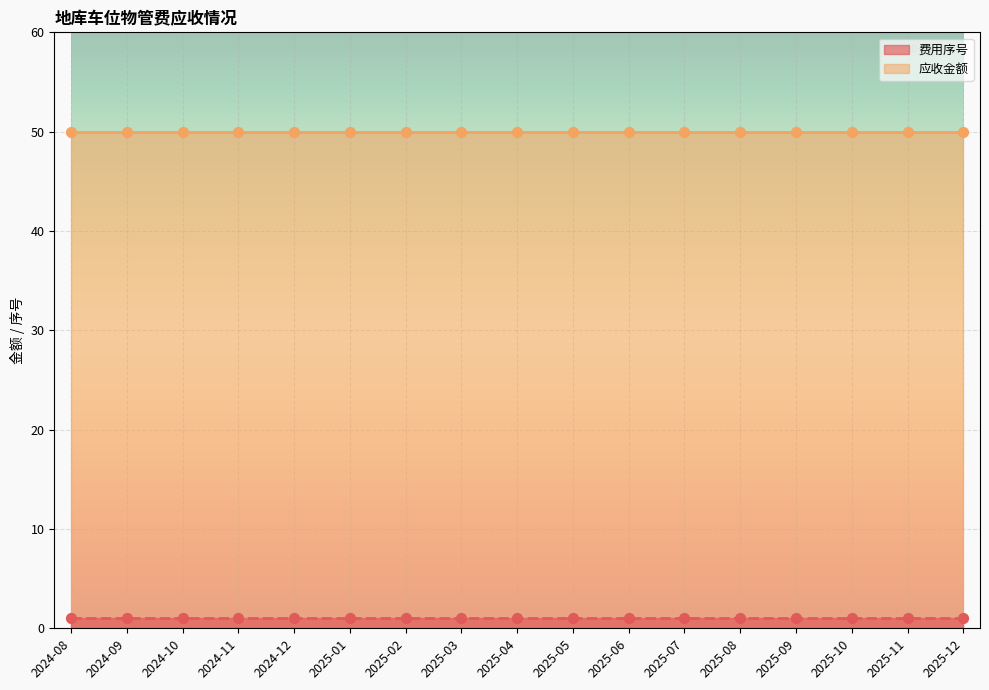

Which series has the largest total across all categories?

应收金额